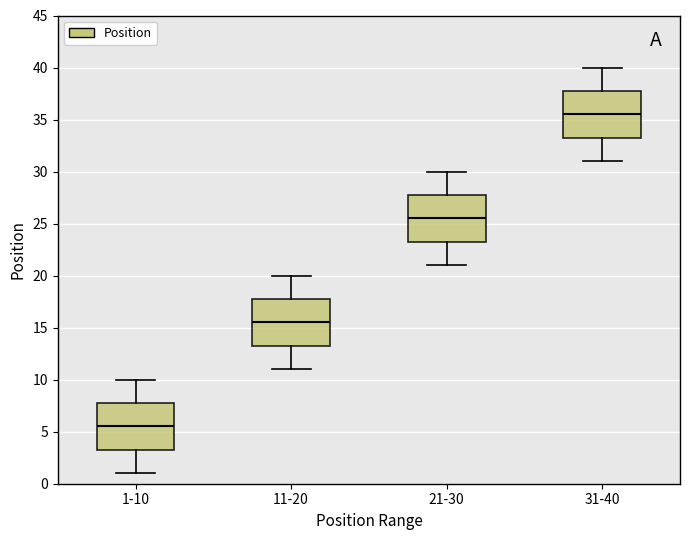

Reading left to right, transcribe this box plot: for each box, give where its median line is, the range the box spans, and where its two whiskers end, as read against the y-axis. The values are not printed on the chart, so give them approximately, as read against the axis.

1-10: median 5.5, box 3.5 to 8.0, whiskers 1.0 to 10.0
11-20: median 15.5, box 13.5 to 18.0, whiskers 11.0 to 20.0
21-30: median 25.5, box 23.5 to 28.0, whiskers 21.0 to 30.0
31-40: median 35.5, box 33.5 to 38.0, whiskers 31.0 to 40.0